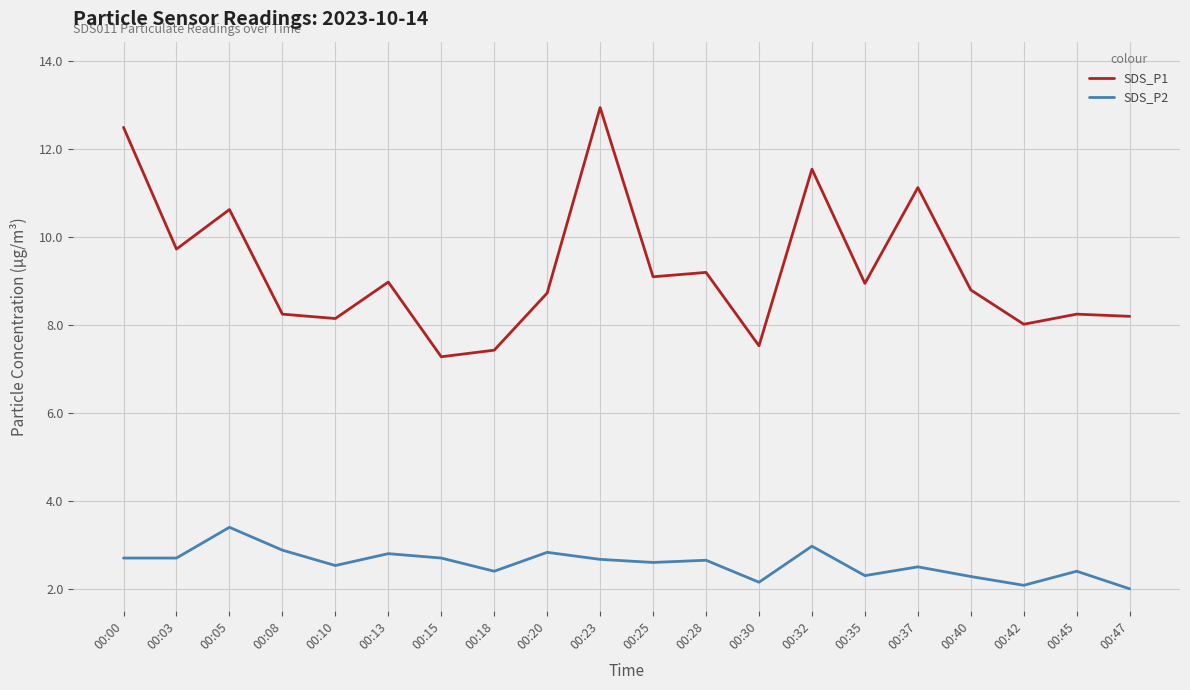

True or false: SDS_P2 and SDS_P1 cross at least once.

False